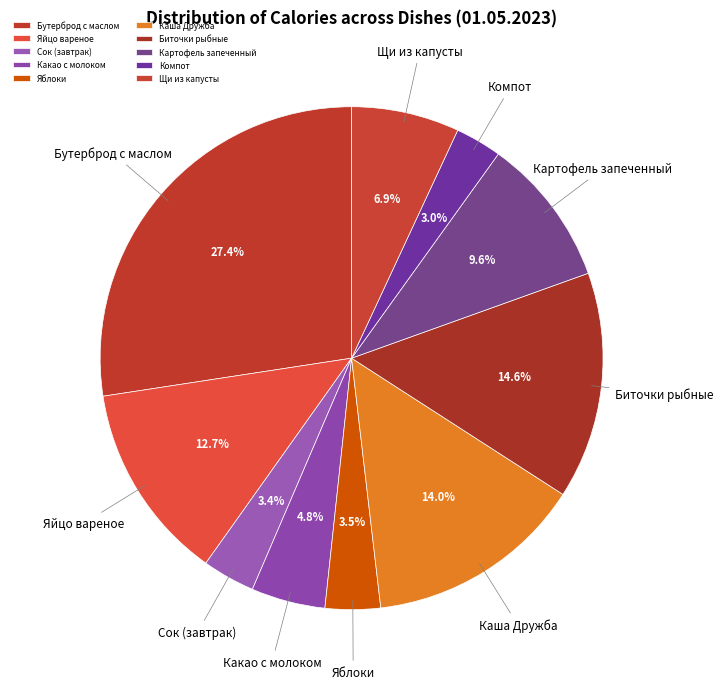

Combined, what portion of the pie is Яйцо вареное and Картофель запеченный?

22.3%